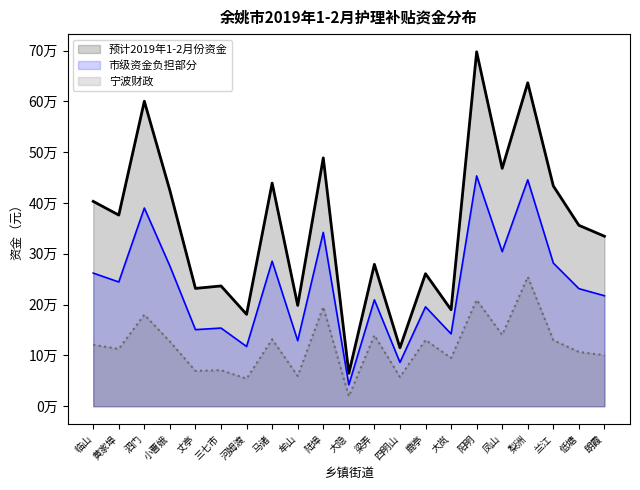

Is it true that 宁波财政 equals 358460 at 阳明?

False